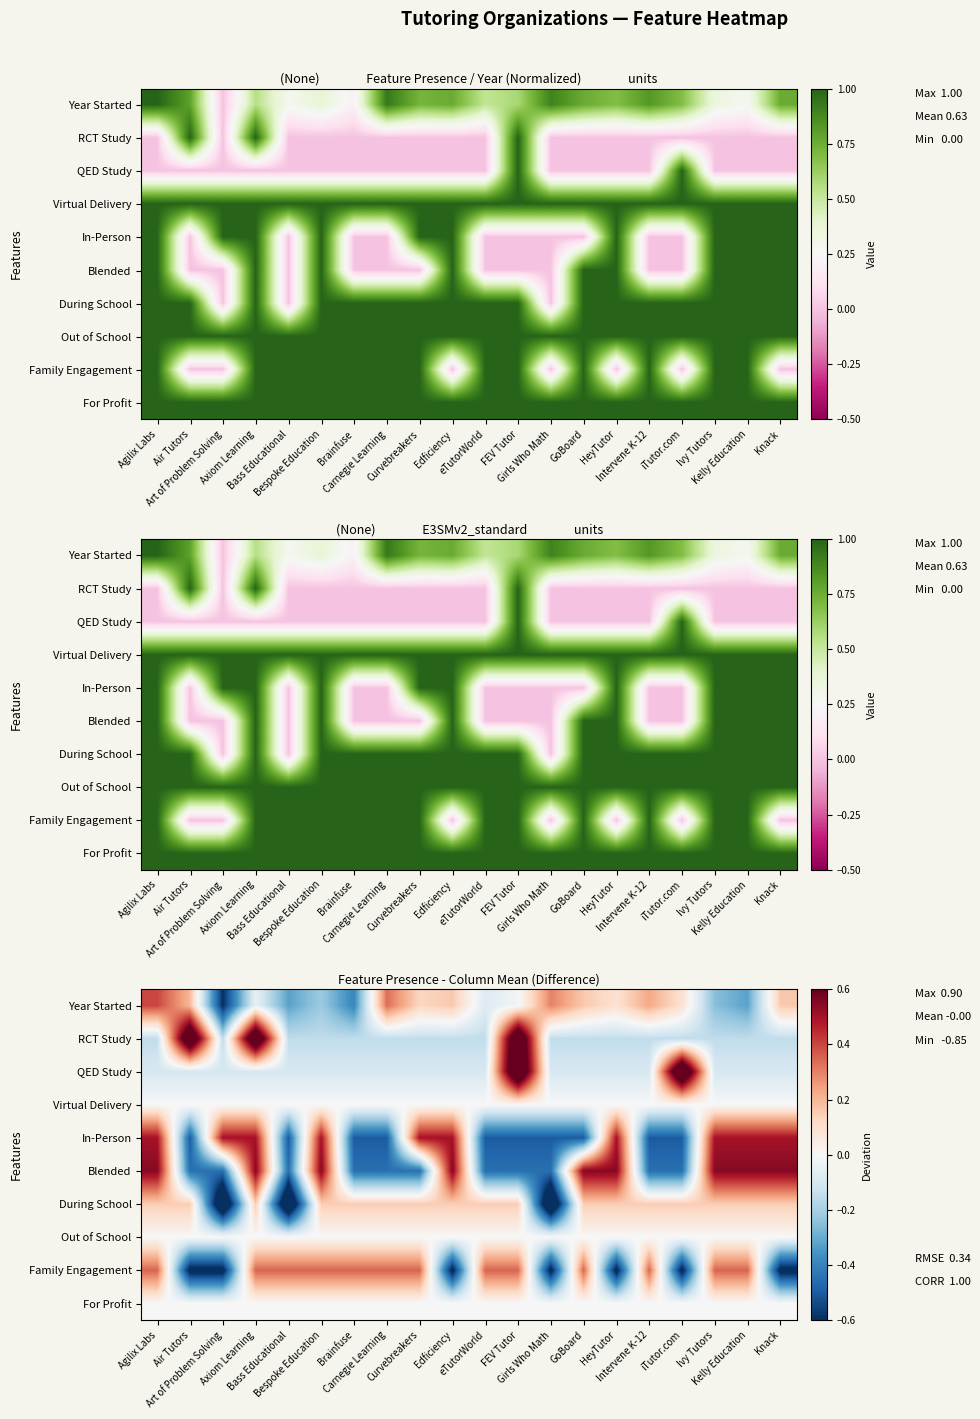

Which category has the lowest value across all series?

Art of Problem Solving